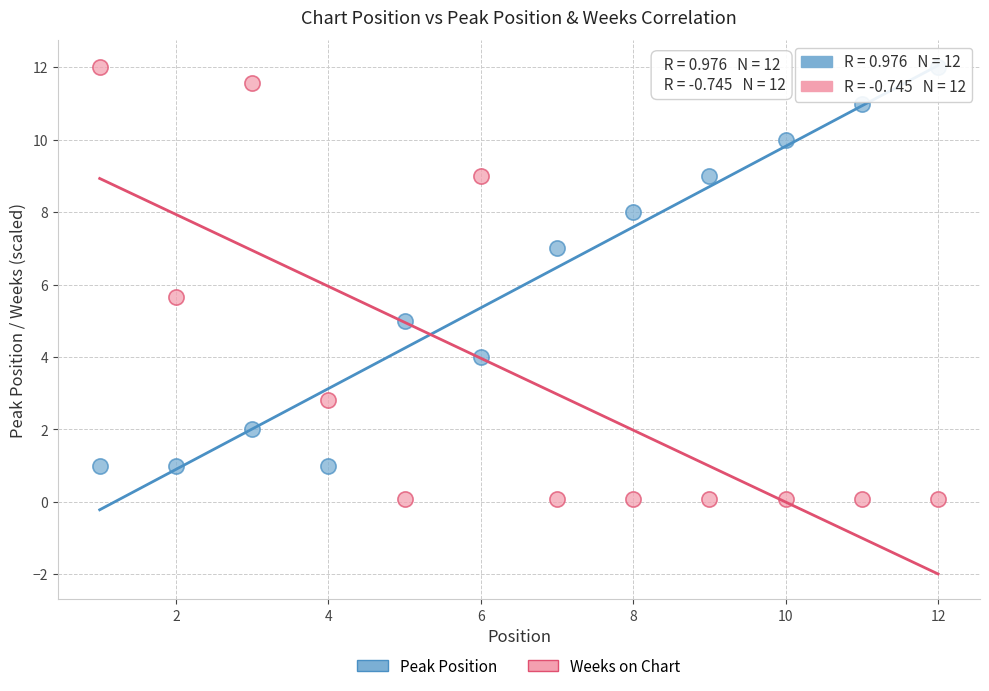

Across all series, what Y value is closest to 6?

5.6